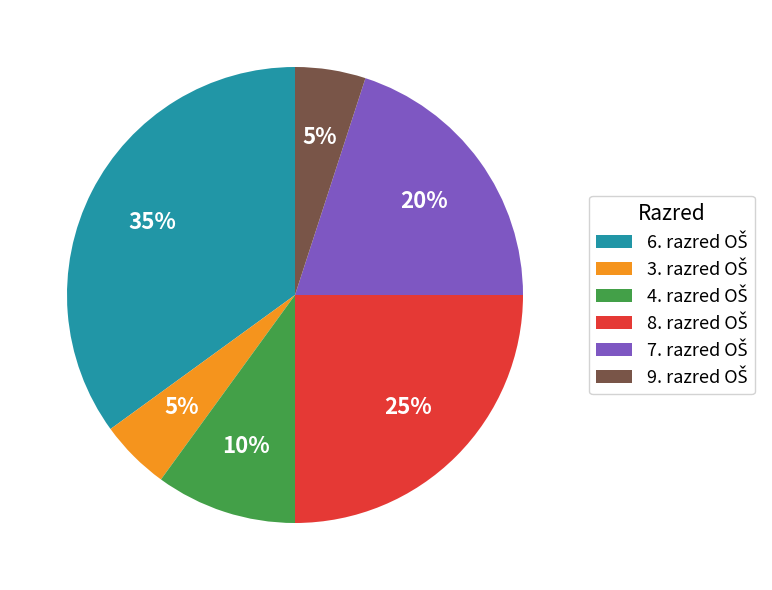

Does any single category account for the majority?

No